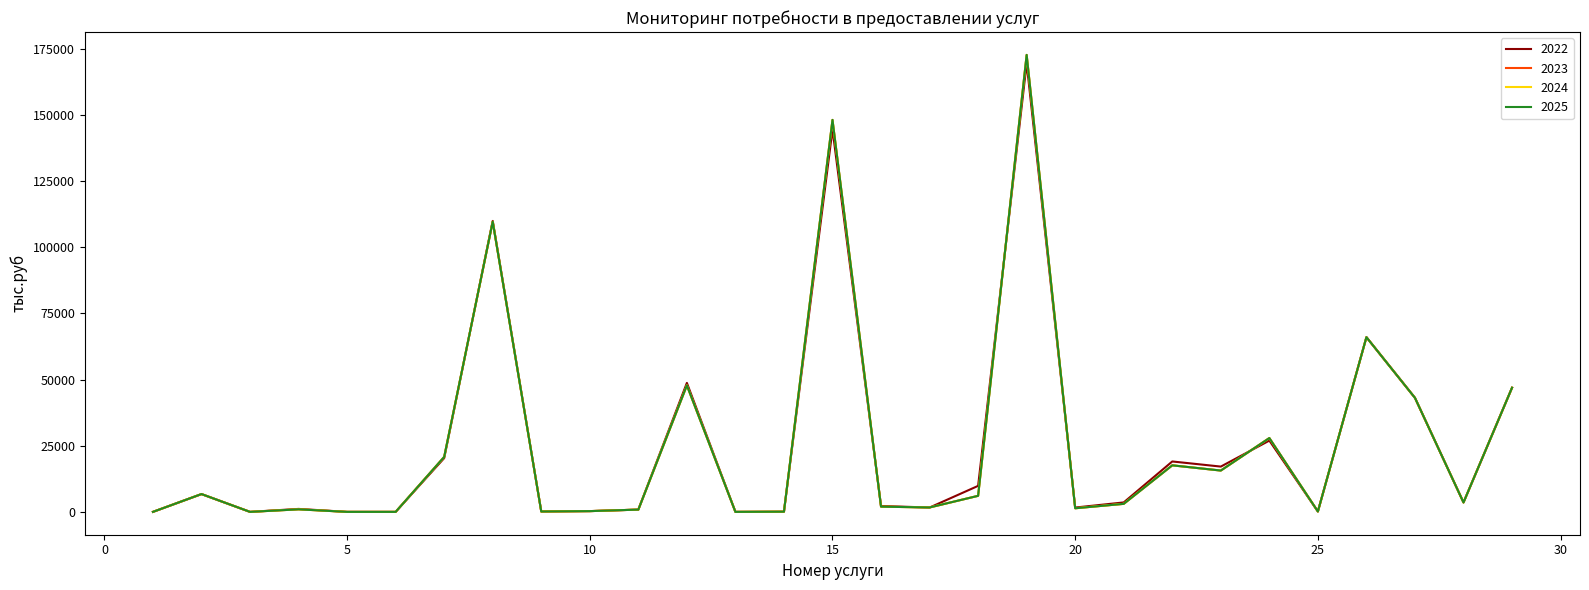

At which label does 2024 first exceed 3031?

2